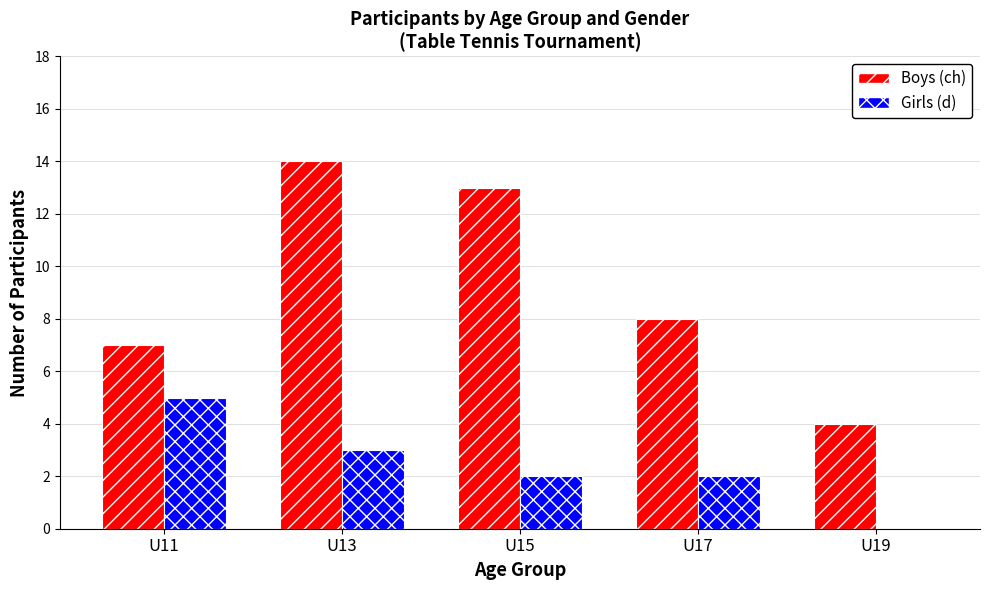

At which label does Boys (ch) reach its peak?

U13